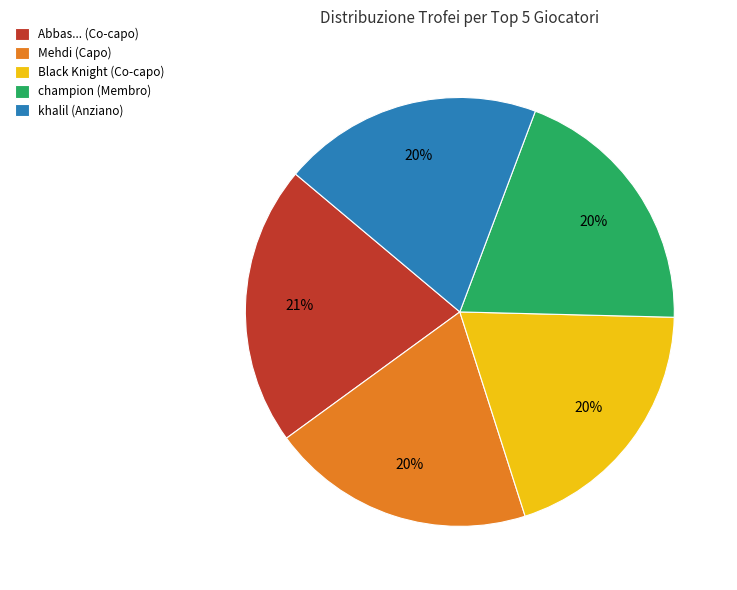

Approximately how many times larger is the value at Abbas... (Co-capo) compared to Mehdi (Capo)?

1.1